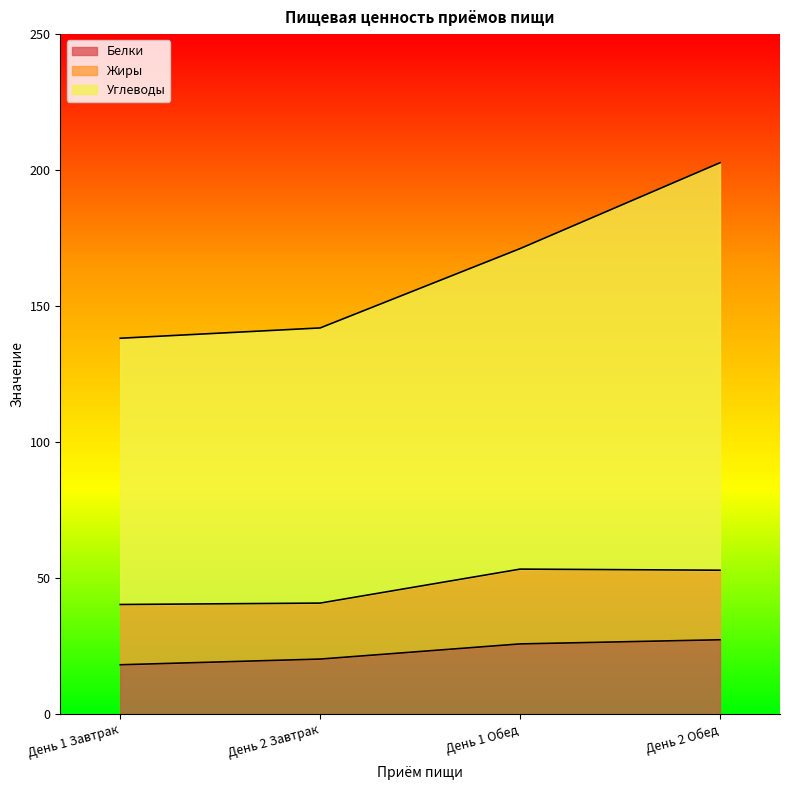

What is the total value across all series at День 1 Завтрак?

138.2